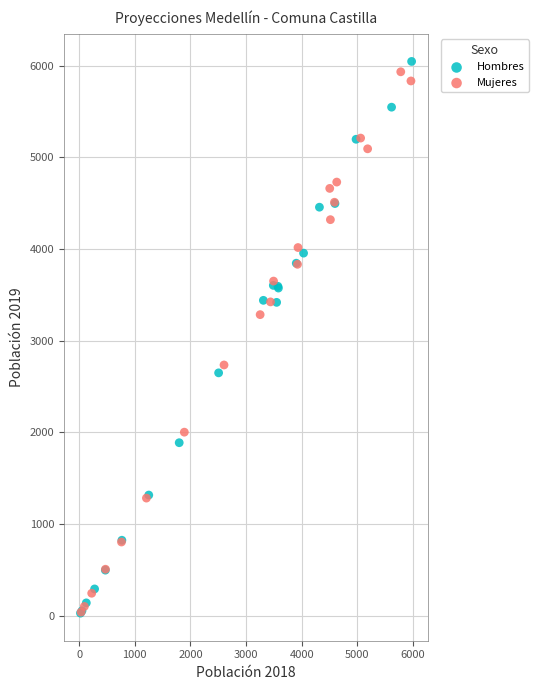

What are all the series names shown in the legend?

Hombres, Mujeres